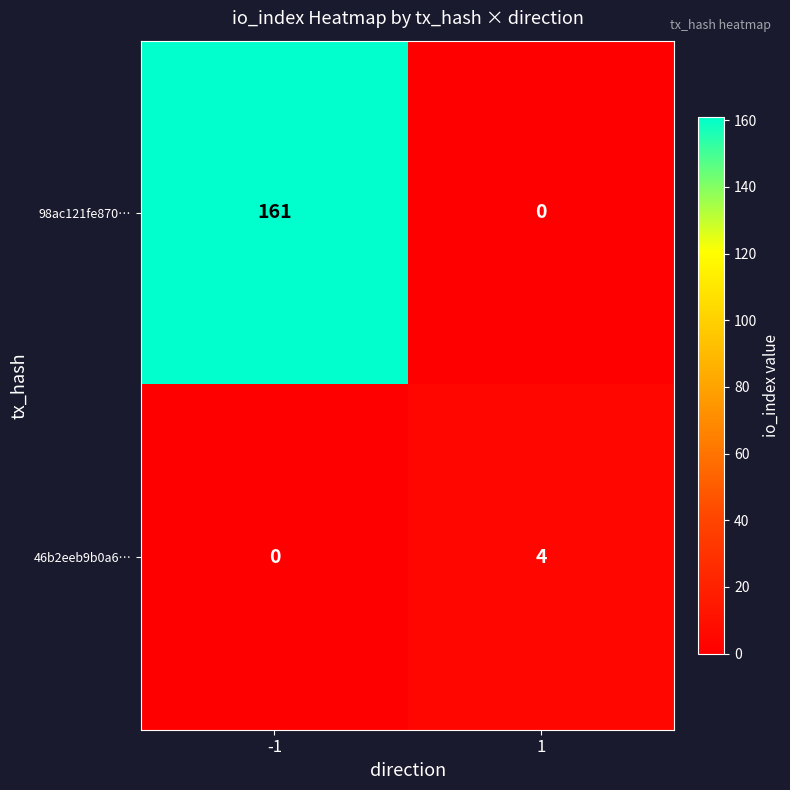

Between -1 and 1, which series saw the biggest shift?

98ac121fe870…